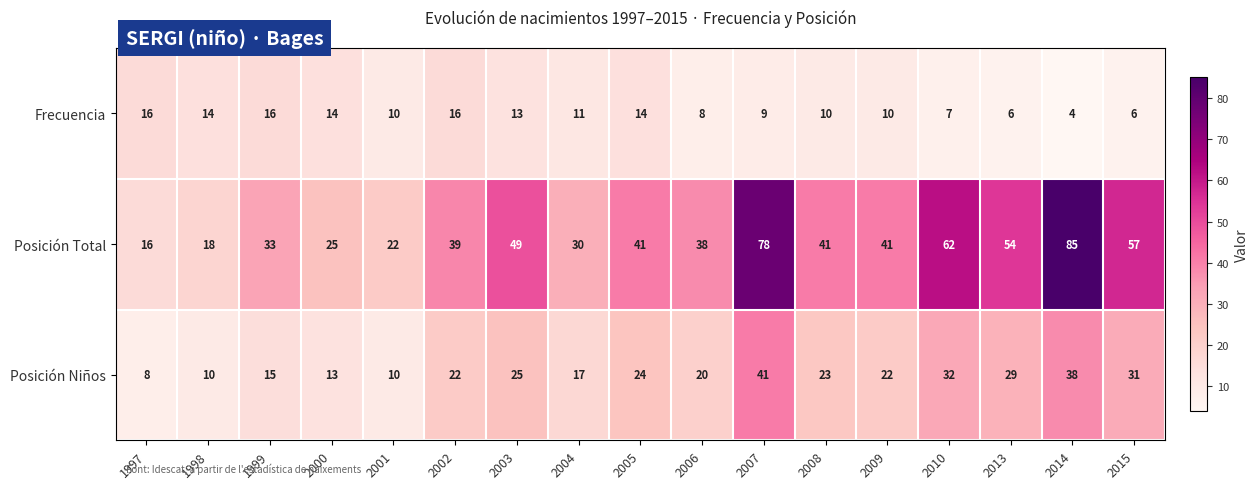

Rank the series by their average value, from lowest to highest.

Frecuencia, Posición Niños, Posición Total